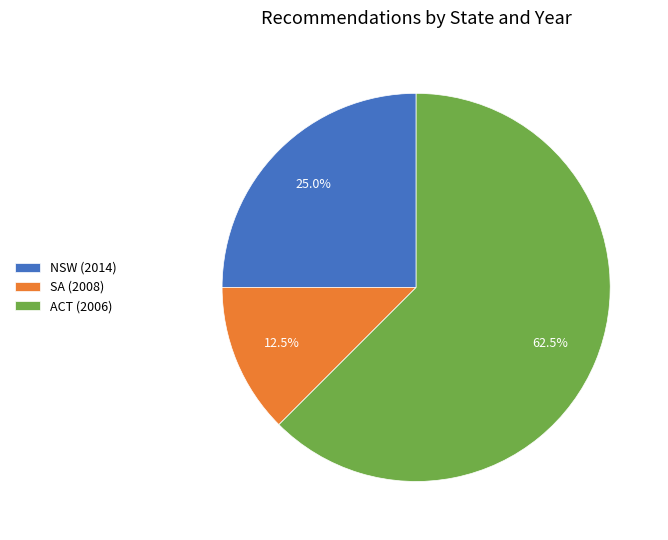

What is the ratio of the value at NSW (2014) to the value at SA (2008)?

2.0